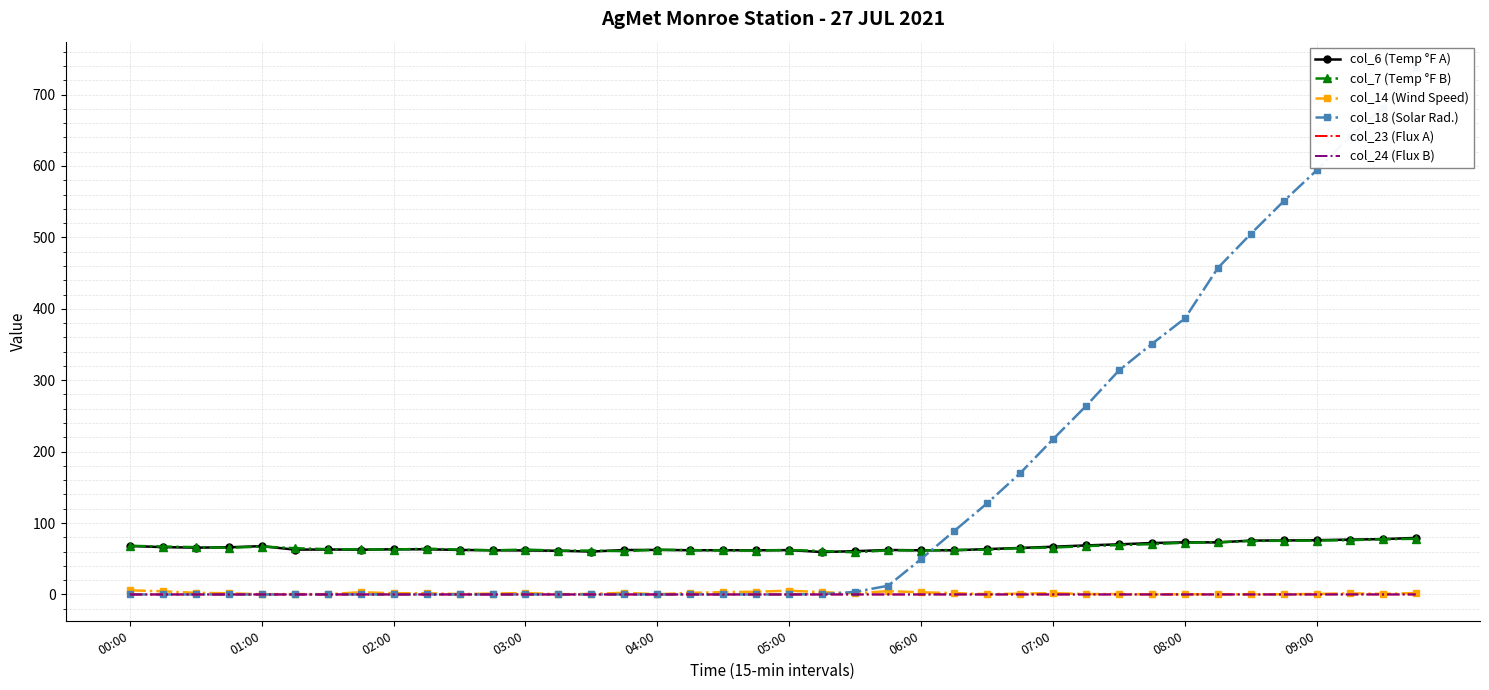

What is the maximum value for col_6 (Temp °F A)?

79.2